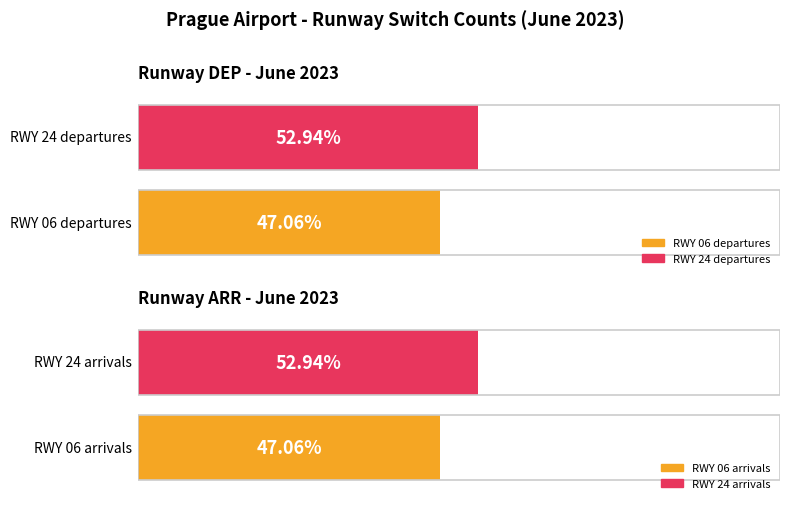

The RWY 06 series shows 3 at Runway ARR. True or false?

False